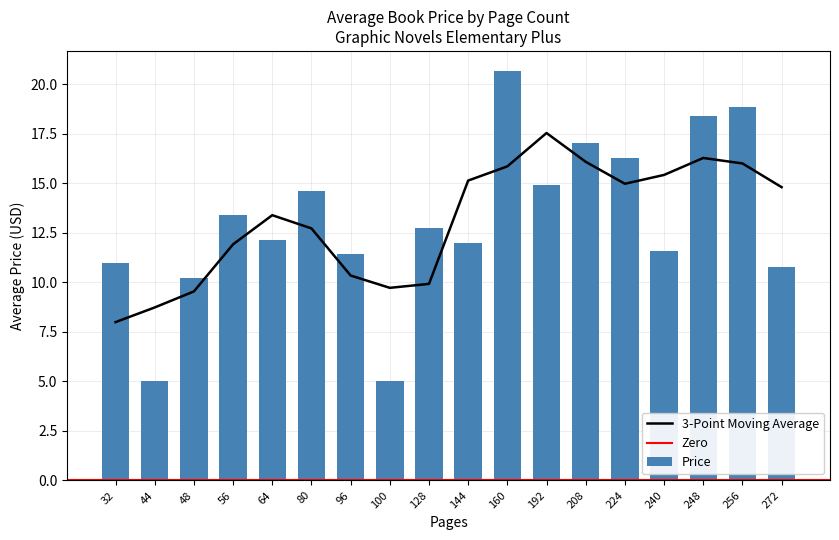

What is the lowest value of the 3-Point Moving Average series?

8.0